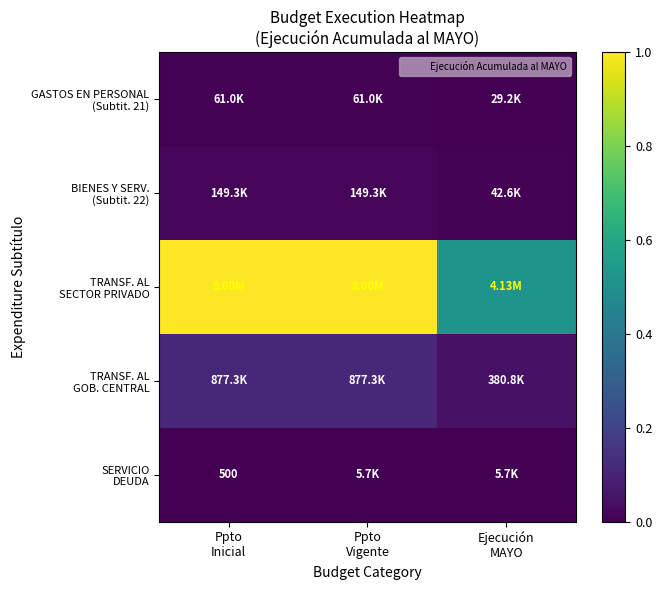

The value of TRANSF. AL GOB. CENTRAL at Ppto Inicial is 0.2. True or false?

False